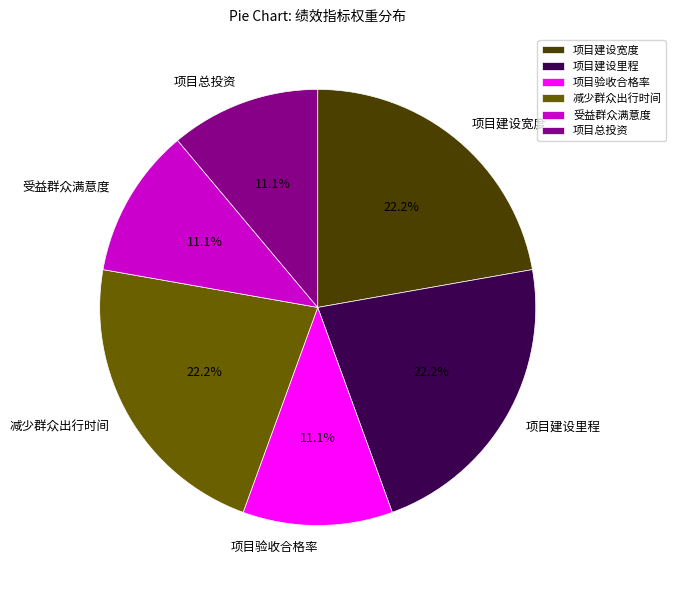

Is there a majority slice in this chart?

No